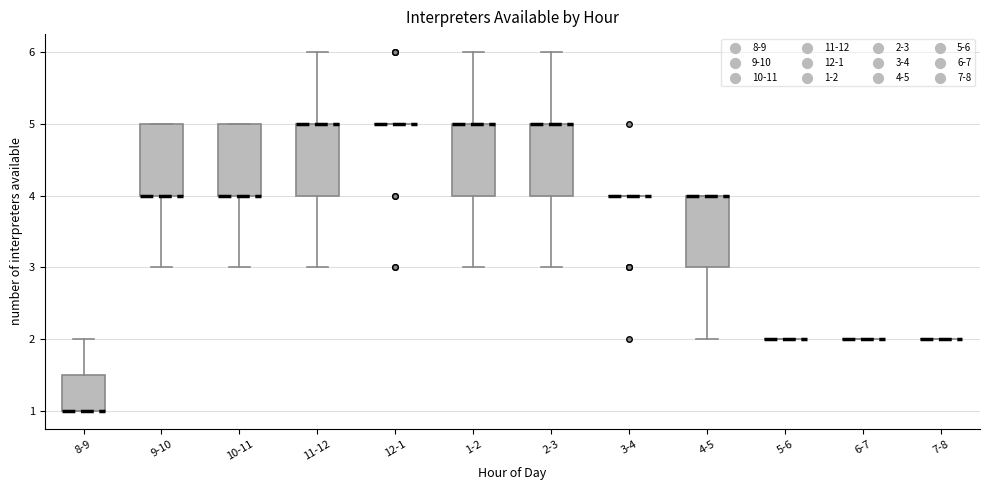

Where is the lower edge of the box for 11-12 on the y-axis? The values are not printed on the chart, so give them approximately, as read against the axis.

4.0